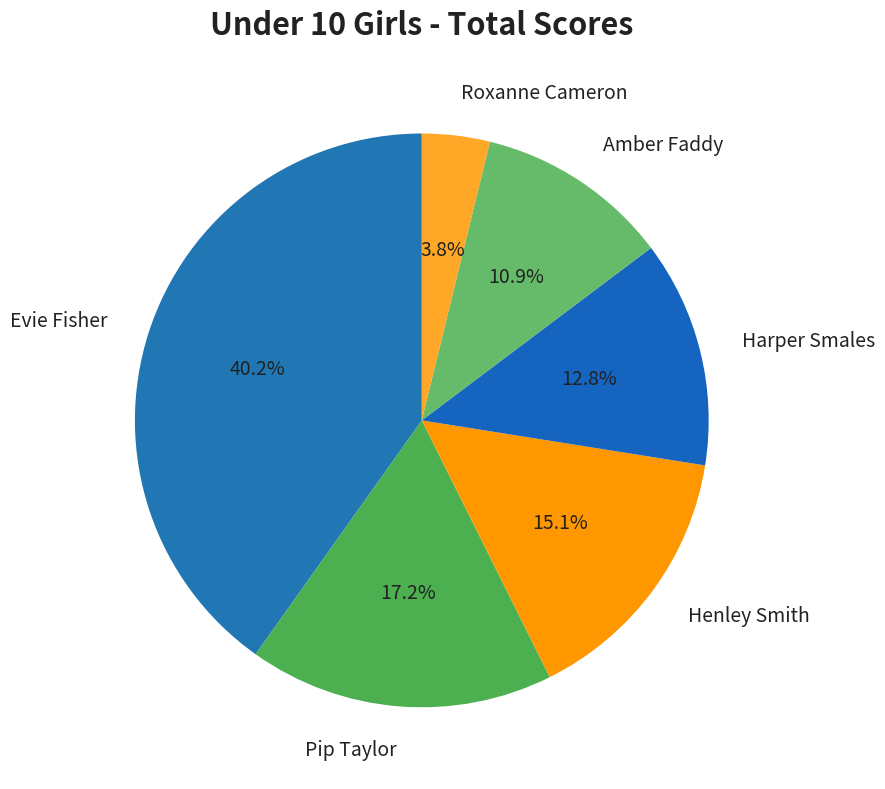

Is Evie Fisher the majority of the pie?

No